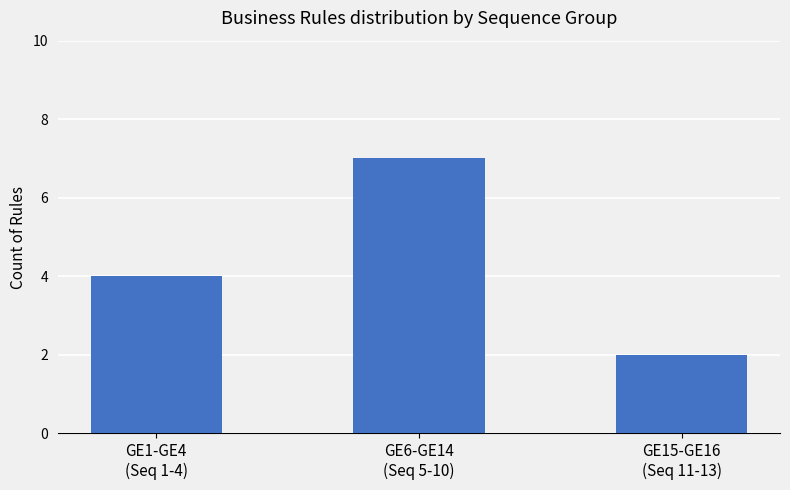

Rank the categories by value from highest to lowest.

GE6-GE14
(Seq 5-10), GE1-GE4
(Seq 1-4), GE15-GE16
(Seq 11-13)